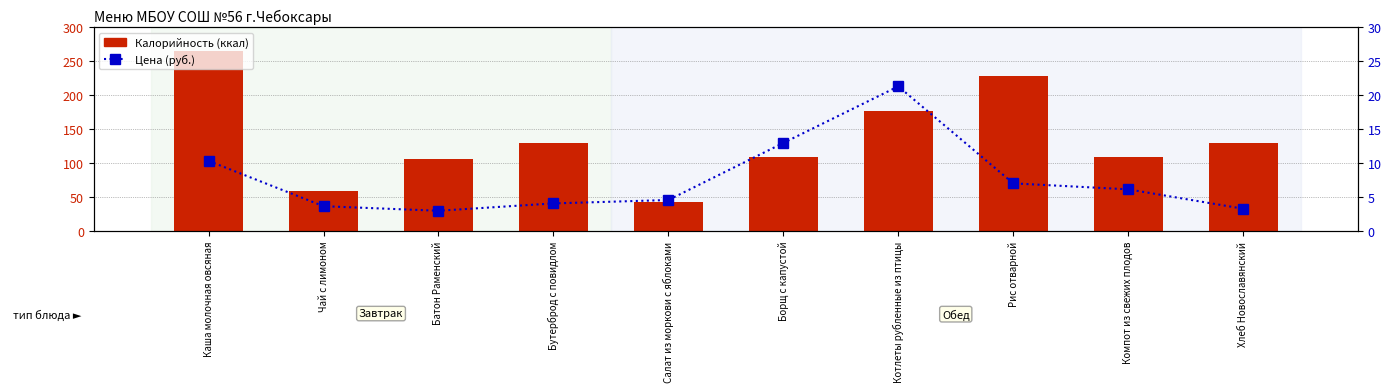

Is the value of Цена (руб.) at Чай с лимоном greater than the value of Калорийность at Компот из свежих плодов?

No